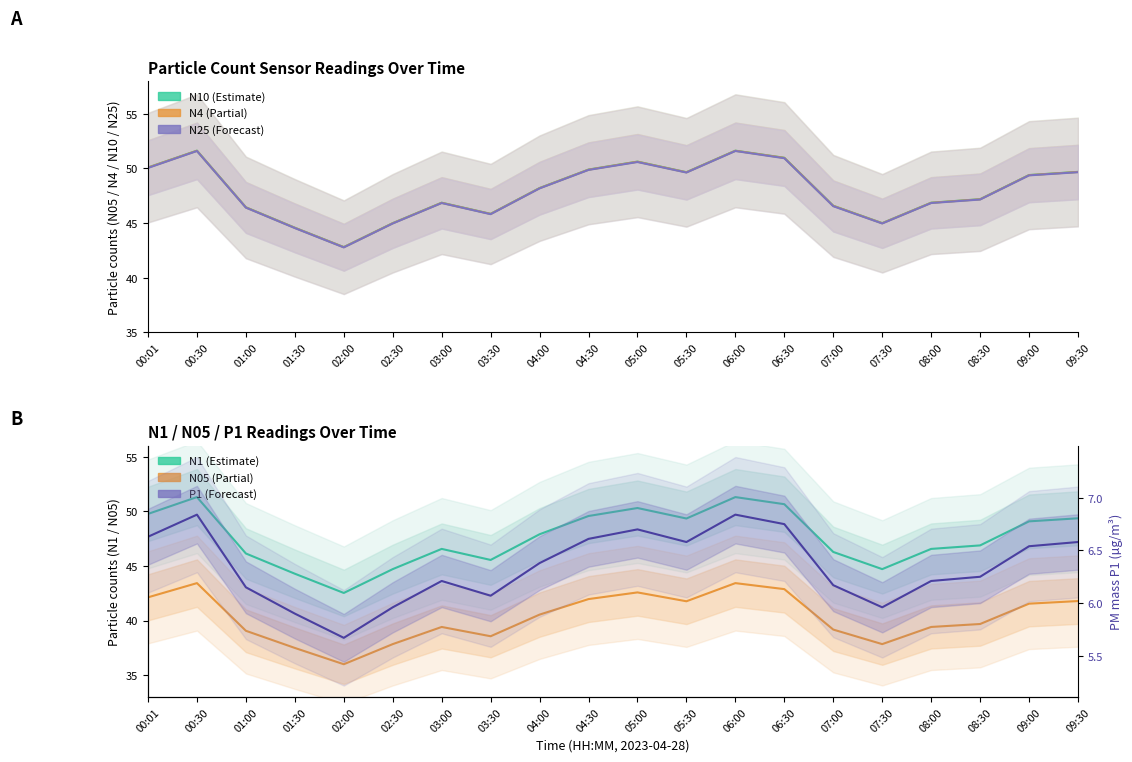

What are all the series names shown in the legend?

N10, N4, N25, N1, N05, P1